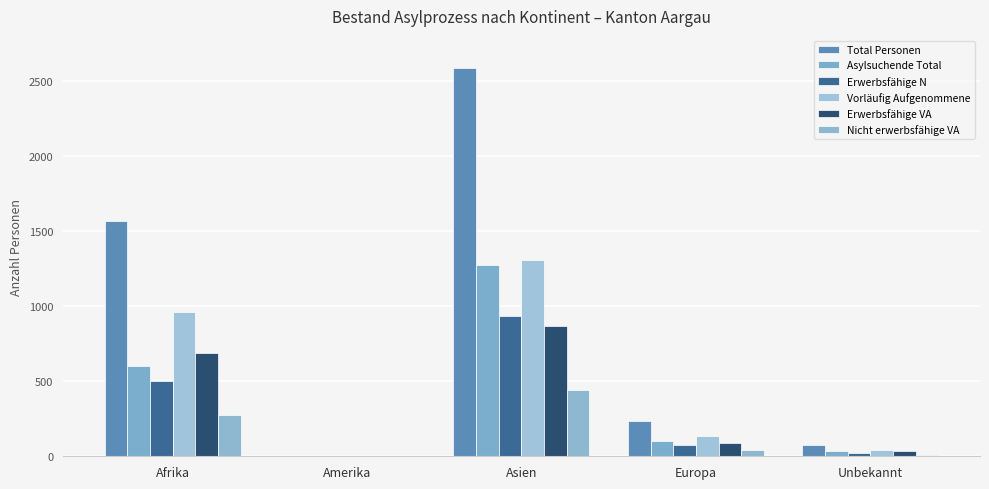

Reading right to left, what are all the values shown in this chart?

Total Personen: Unbekannt=78	Europa=237	Asien=2585	Amerika=5	Afrika=1565
Asylsuchende Total: Unbekannt=33	Europa=105	Asien=1275	Amerika=3	Afrika=603
Erwerbsfähige N: Unbekannt=25	Europa=74	Asien=937	Amerika=2	Afrika=500
Vorläufig Aufgenommene: Unbekannt=45	Europa=132	Asien=1310	Amerika=2	Afrika=962
Erwerbsfähige VA: Unbekannt=34	Europa=87	Asien=867	Amerika=2	Afrika=686
Nicht erwerbsfähige VA: Unbekannt=11	Europa=45	Asien=443	Amerika=0	Afrika=276